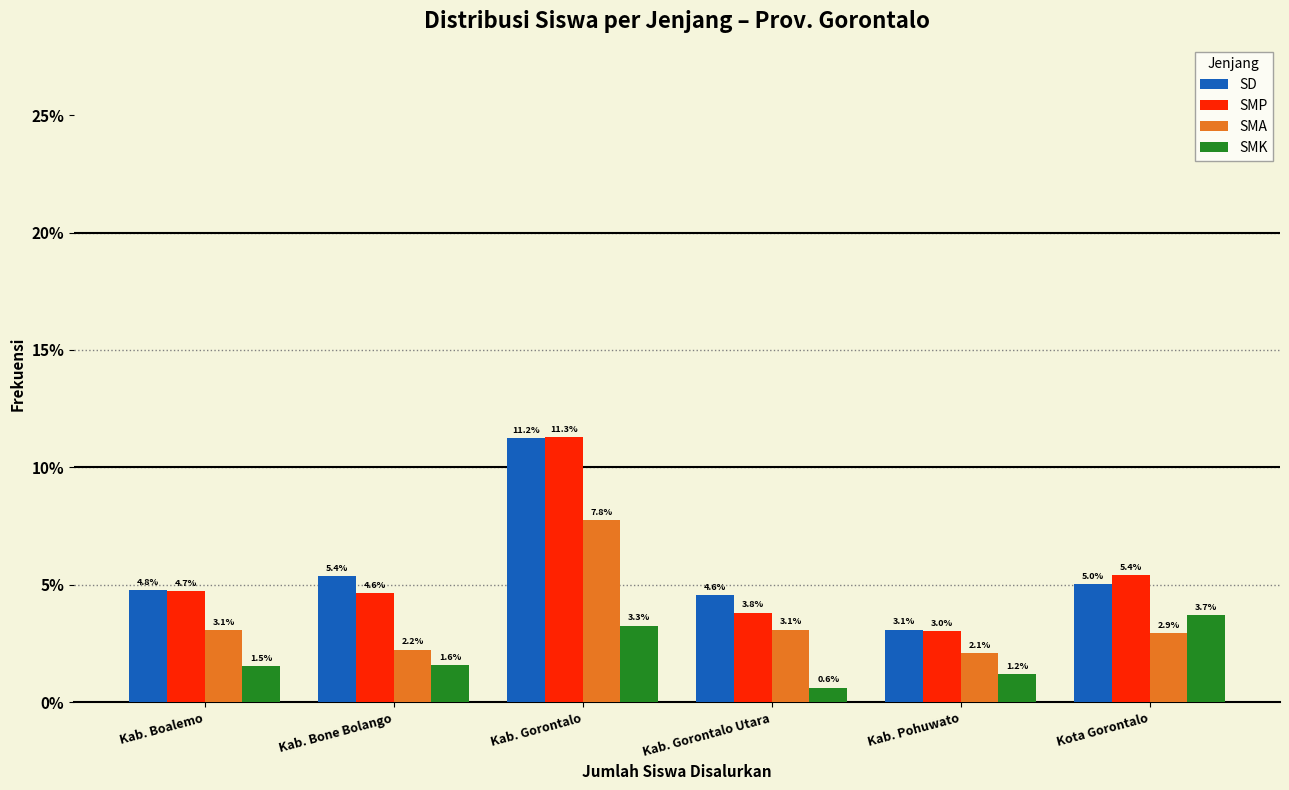

Reading left to right, transcribe all the data shown in this chart.

SD: 4.8	5.4	11.2	4.6	3.1	5.0
SMP: 4.7	4.6	11.3	3.8	3.0	5.4
SMA: 3.1	2.2	7.8	3.1	2.1	2.9
SMK: 1.5	1.6	3.3	0.6	1.2	3.7